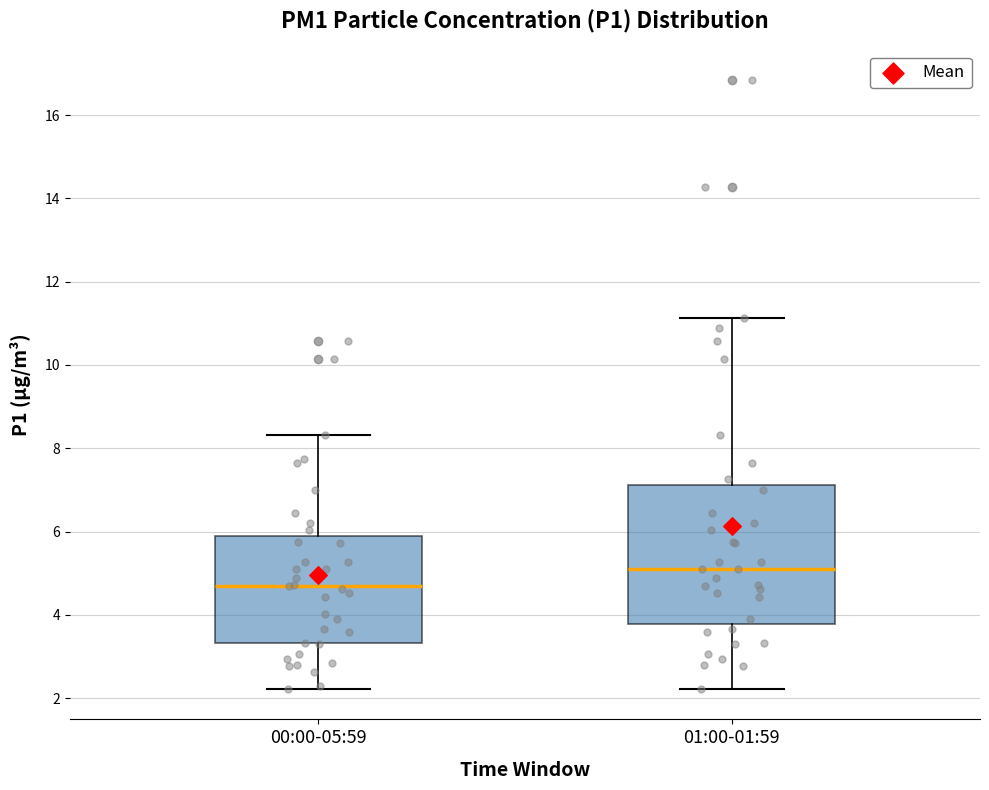

Which box is the tallest, from its lower edge to its upper edge?

01:00-01:59